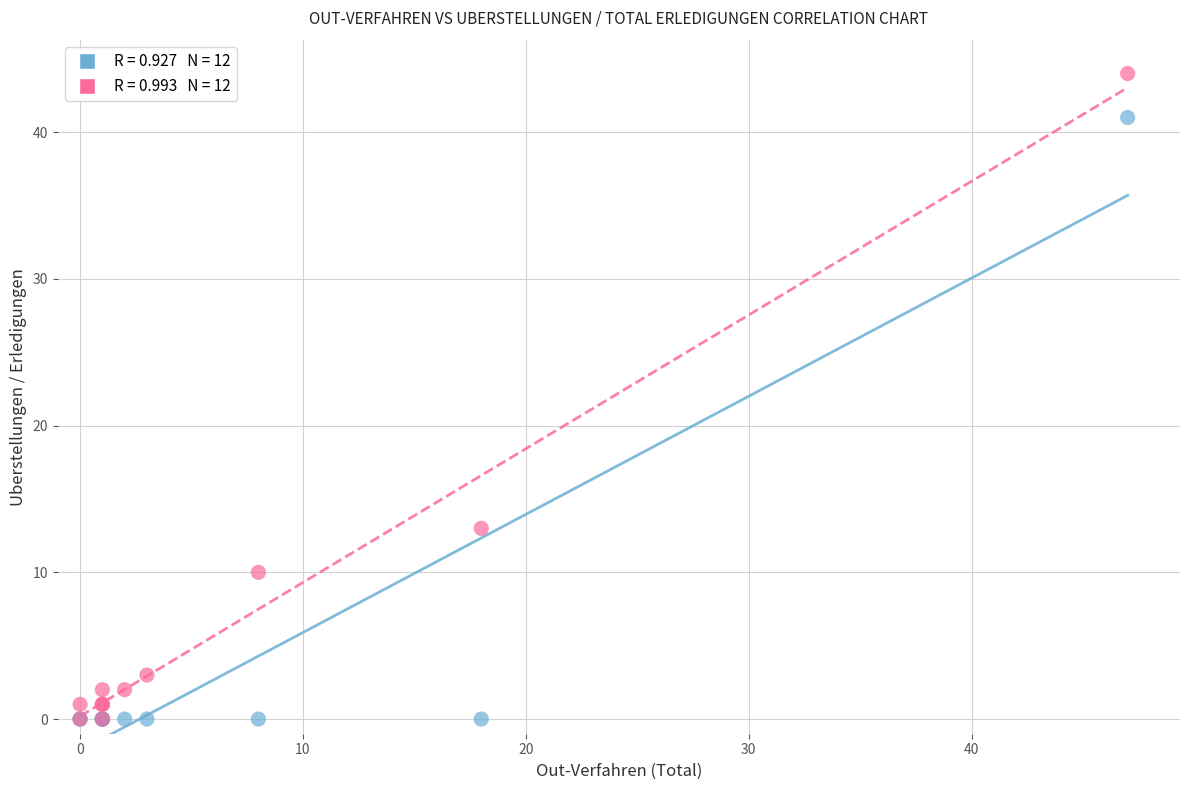

Across all series, what Y value is closest to 22?

13